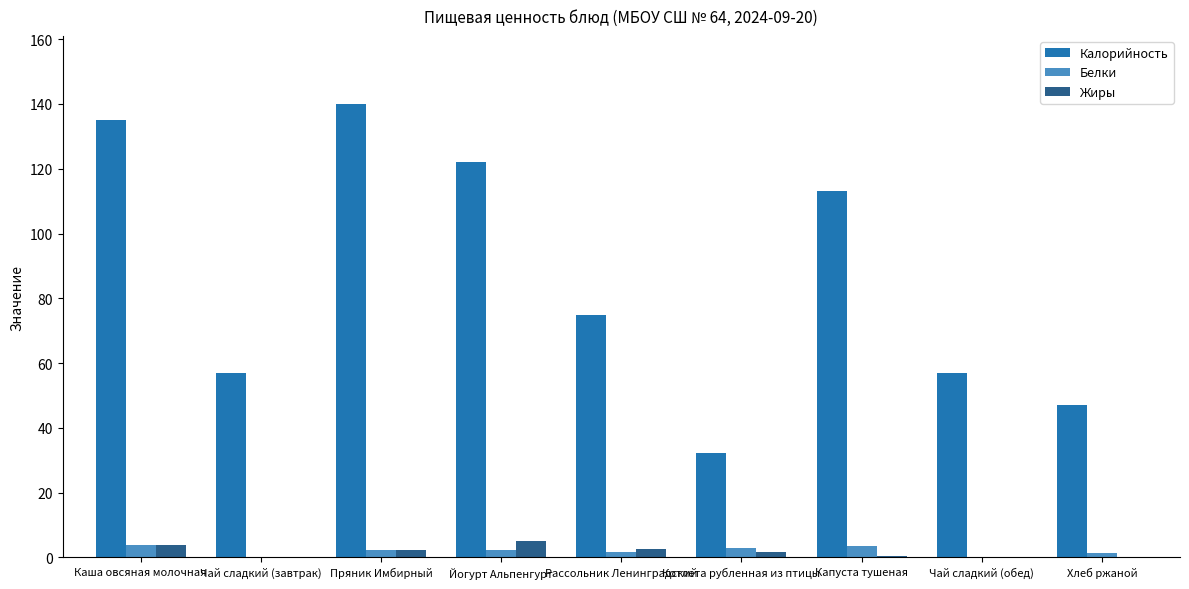

How many categories are shown in the chart?

9